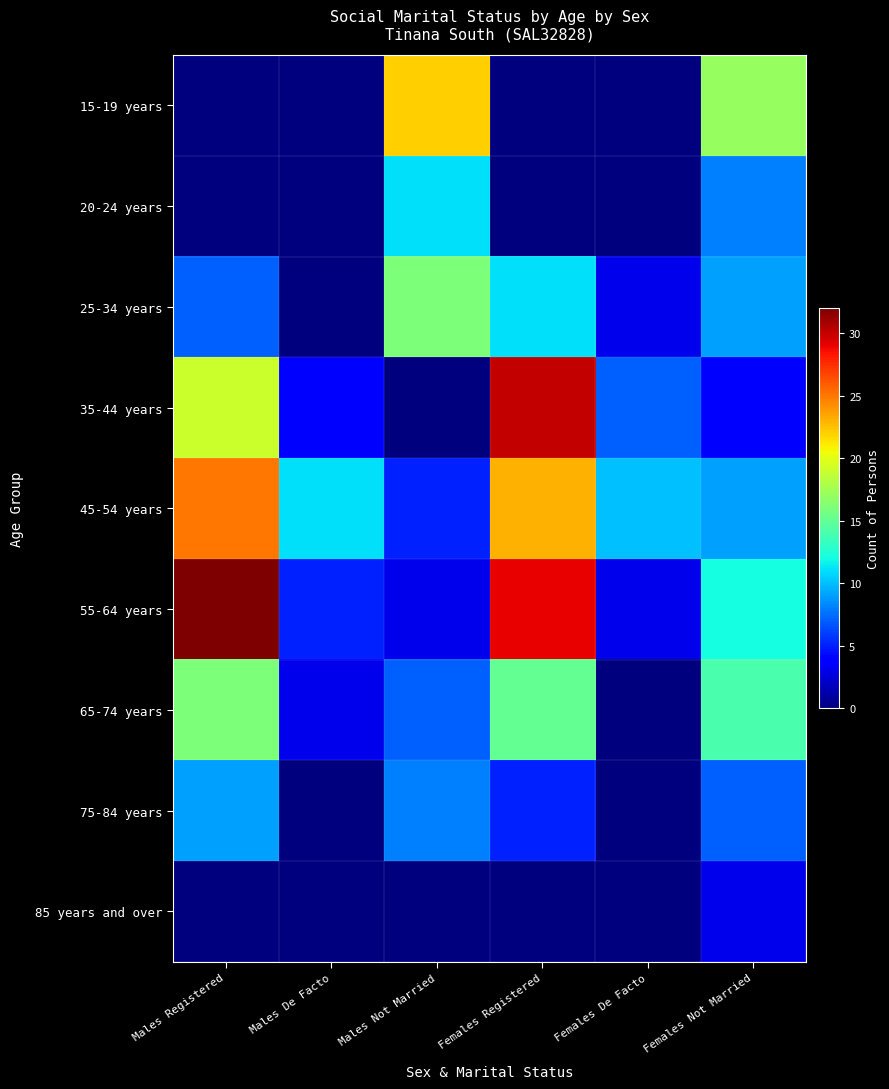

Which label corresponds to the smallest value in the chart?

Males Registered